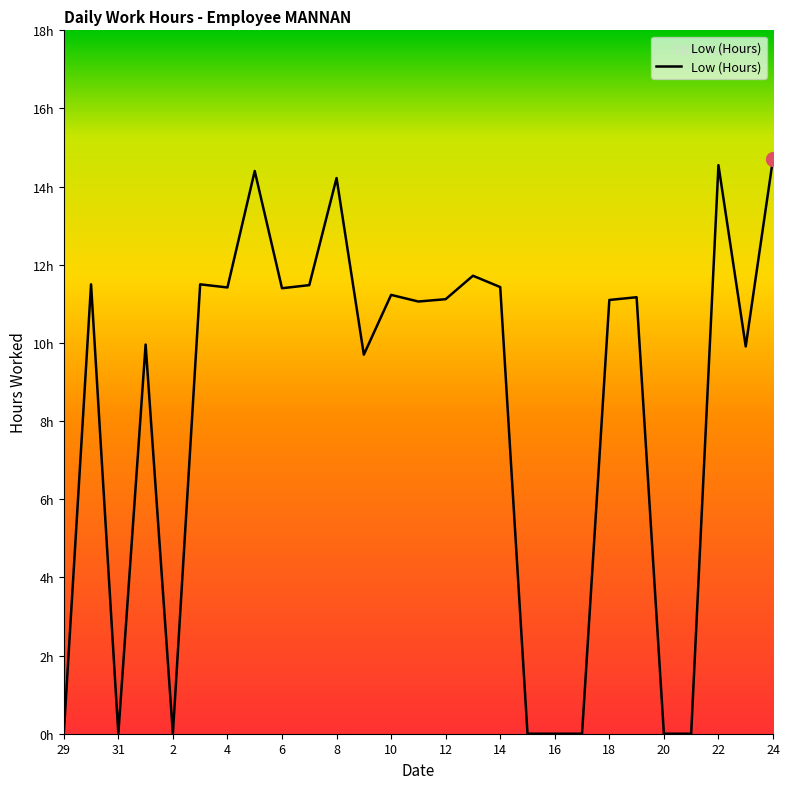

Does the chart display data point markers on the line(s)?

No